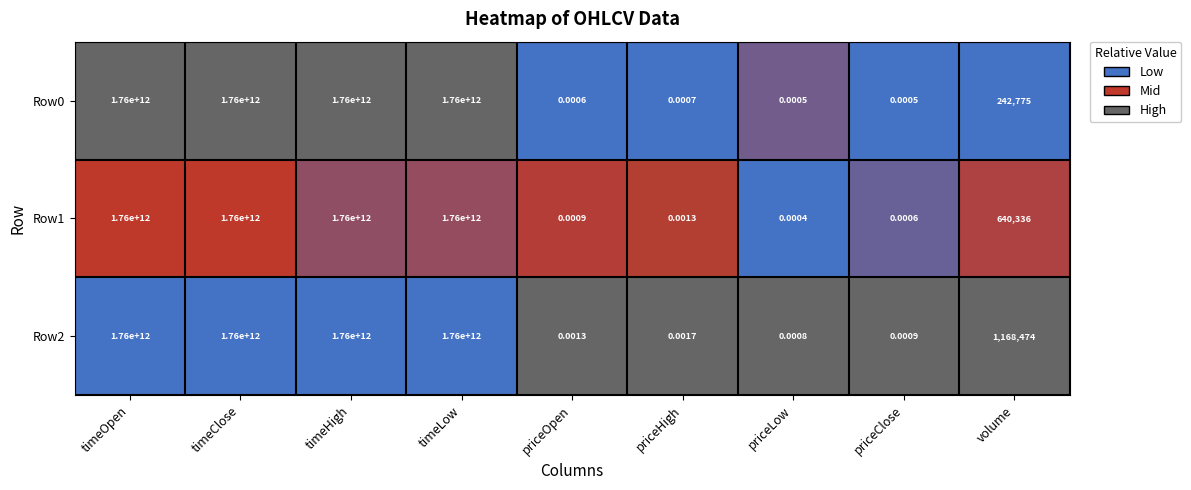

Where does the Row0 series first go above 242775?

timeOpen